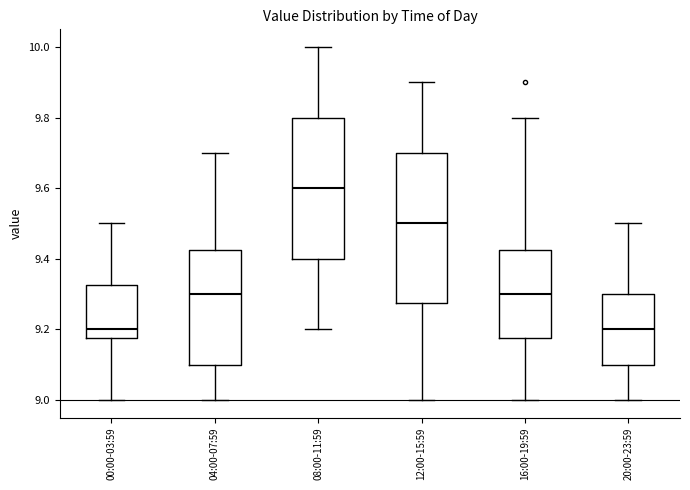

Comparing the boxes themselves (not the whiskers), which one is the tallest?

12:00-15:59